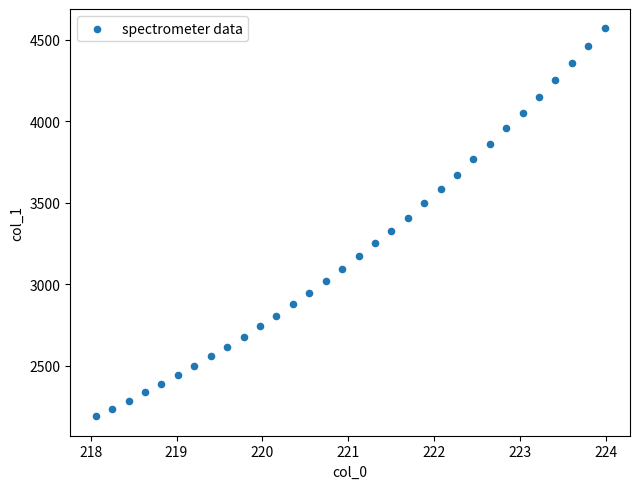

What is the range of Y values (max minus min)?

2379.7